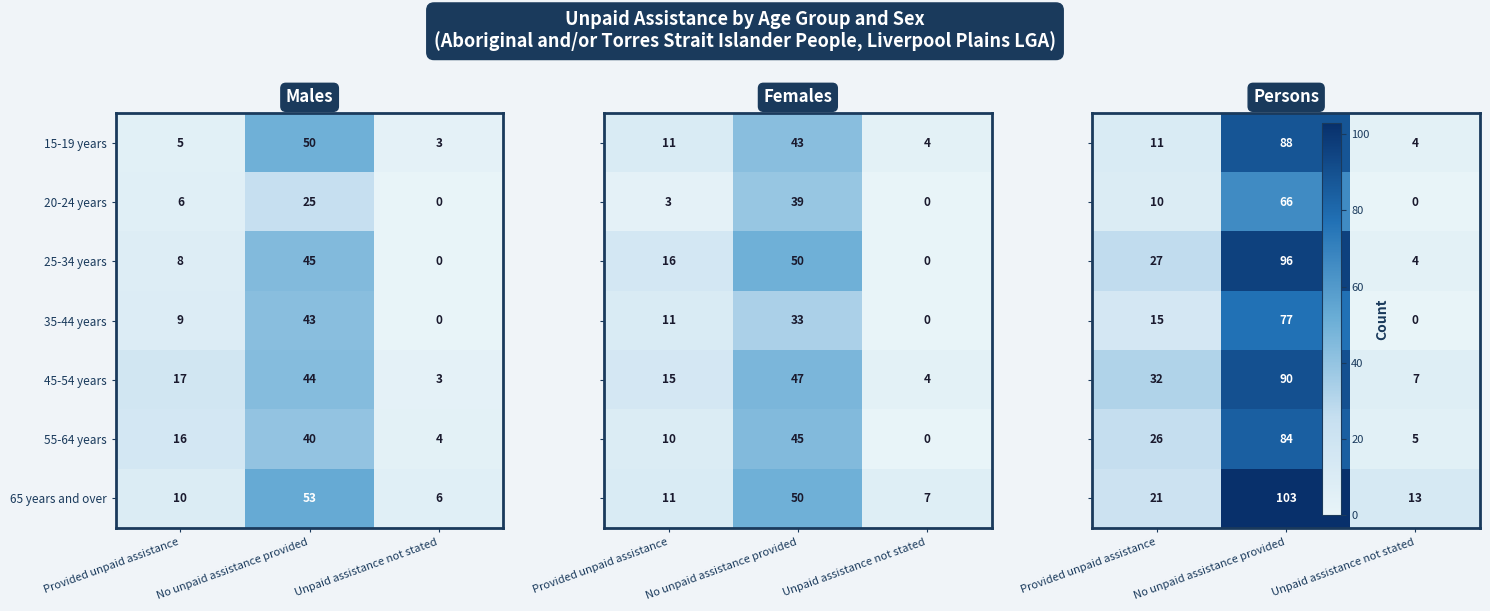

Rank the categories by 25-34 years value from highest to lowest.

No unpaid assistance provided, Provided unpaid assistance, Unpaid assistance not stated